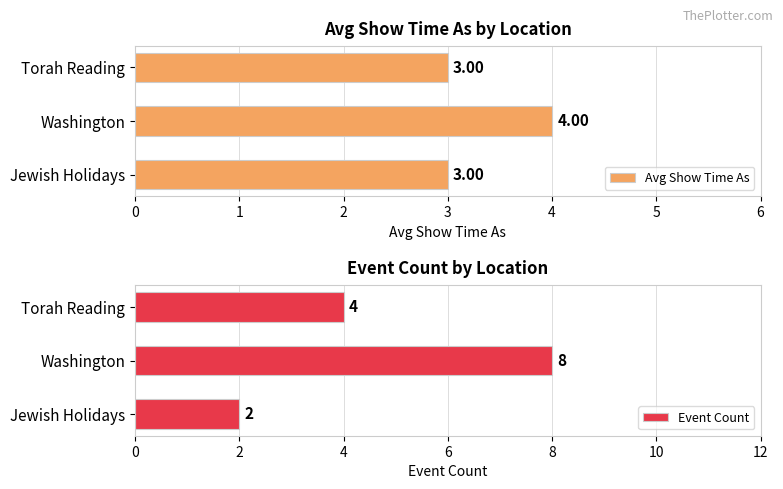

The value of Event Count at Washington is 5. True or false?

False